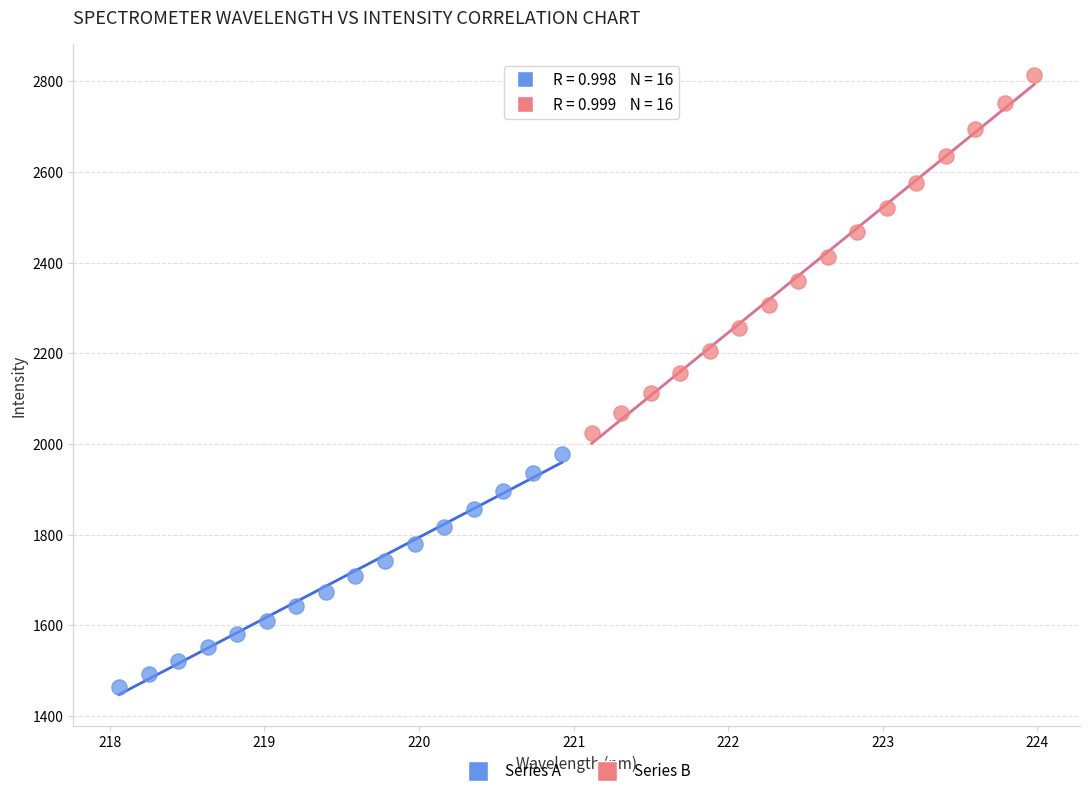

Which series contains the highest Y value?

Series B